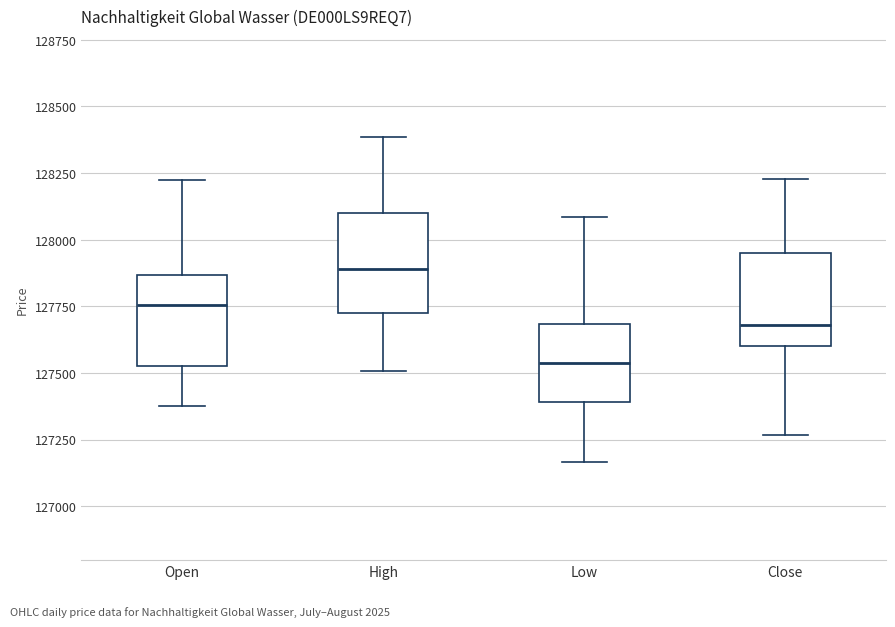

Where does the median line of the box for Low sit on the y-axis? The values are not printed on the chart, so give them approximately, as read against the axis.

127550